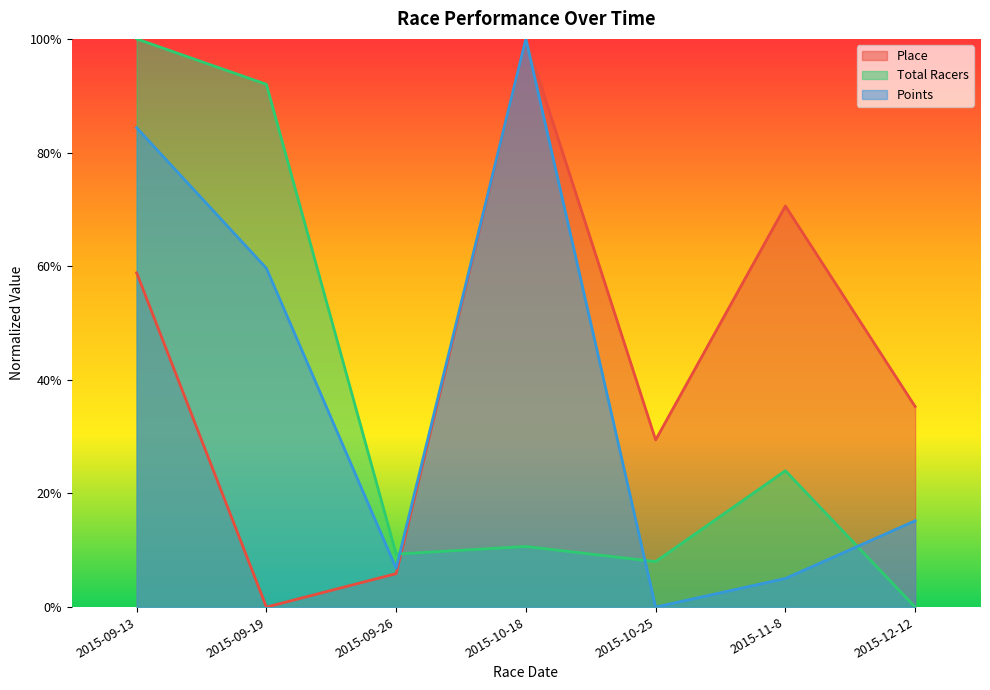

Which series has the largest total across all categories?

Place